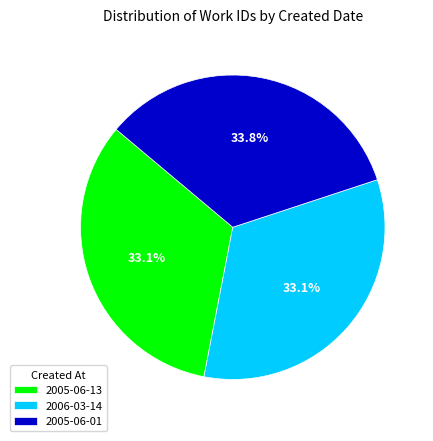

Between 2005-06-01 and 2005-06-13, which is larger?

2005-06-01